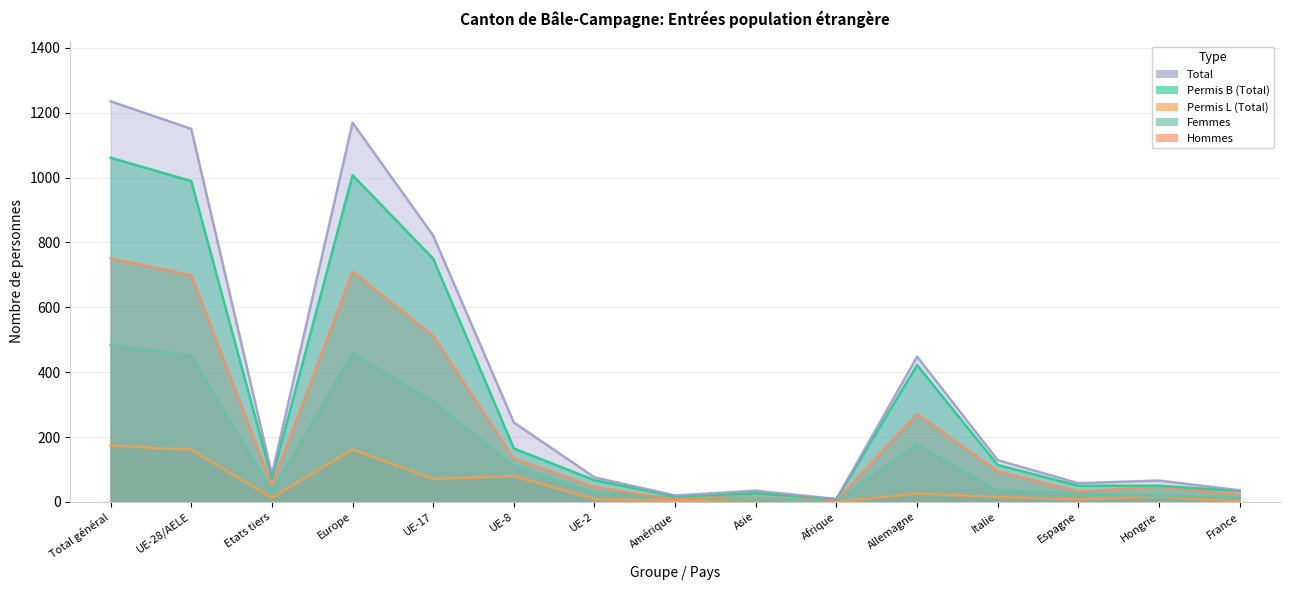

What are all the series names shown in the legend?

Permis B (Total), Permis L (Total), Total, Femmes, Hommes